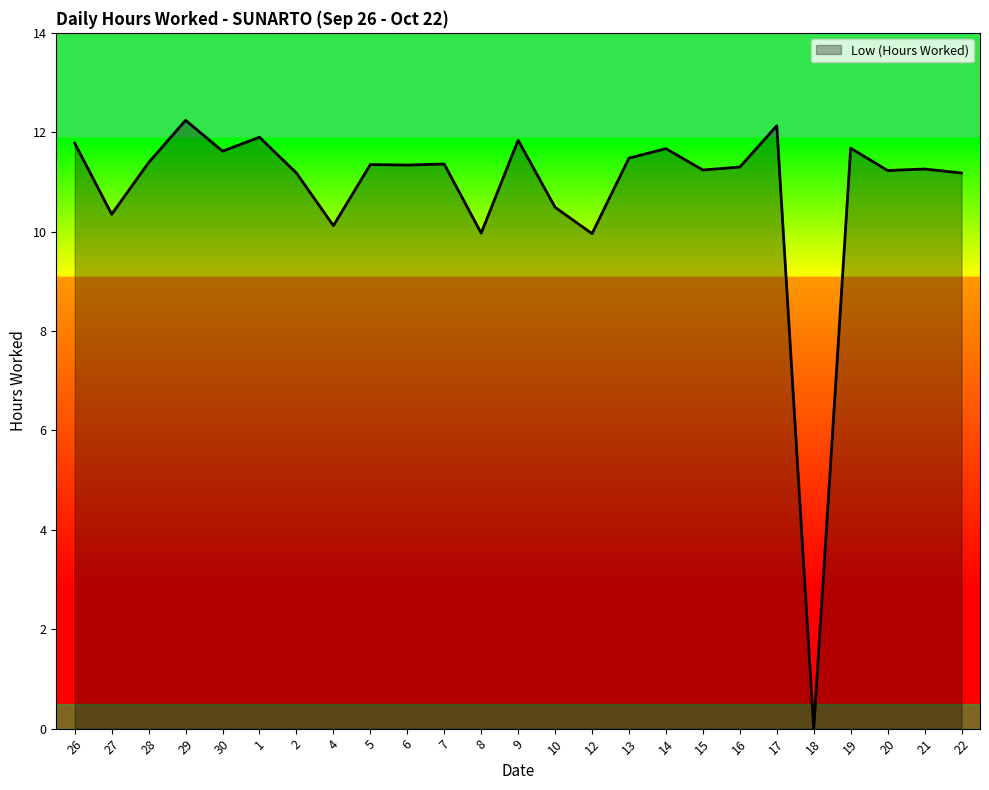

Where is the first local maximum?

29